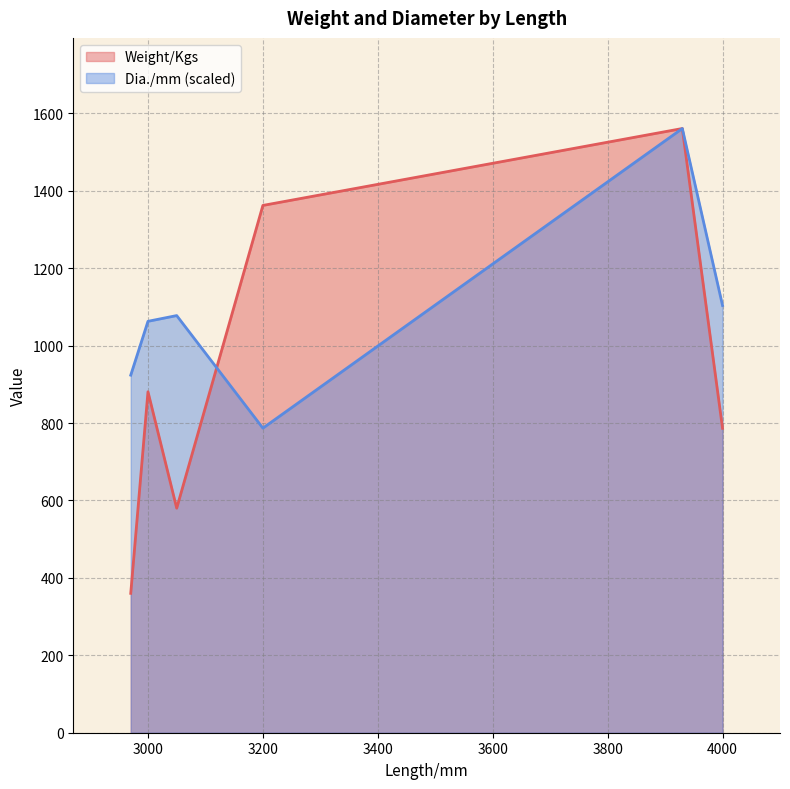

What is the sum of all Dia./mm values?

503.6